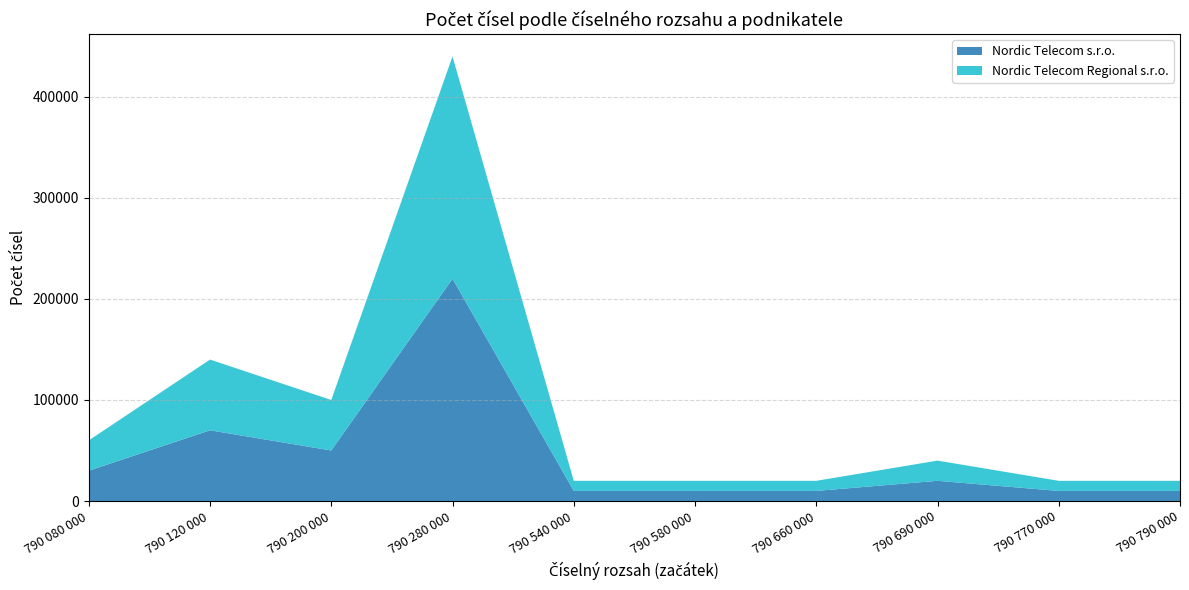

Reading right to left, transcribe all the data shown in this chart.

Nordic Telecom s.r.o.: 790 790 000=10000	790 770 000=10000	790 690 000=20000	790 660 000=10000	790 580 000=10000	790 540 000=10000	790 280 000=220000	790 200 000=50000	790 120 000=70000	790 080 000=30000
Nordic Telecom Regional s.r.o.: 790 790 000=10000	790 770 000=10000	790 690 000=20000	790 660 000=10000	790 580 000=10000	790 540 000=10000	790 280 000=220000	790 200 000=50000	790 120 000=70000	790 080 000=30000